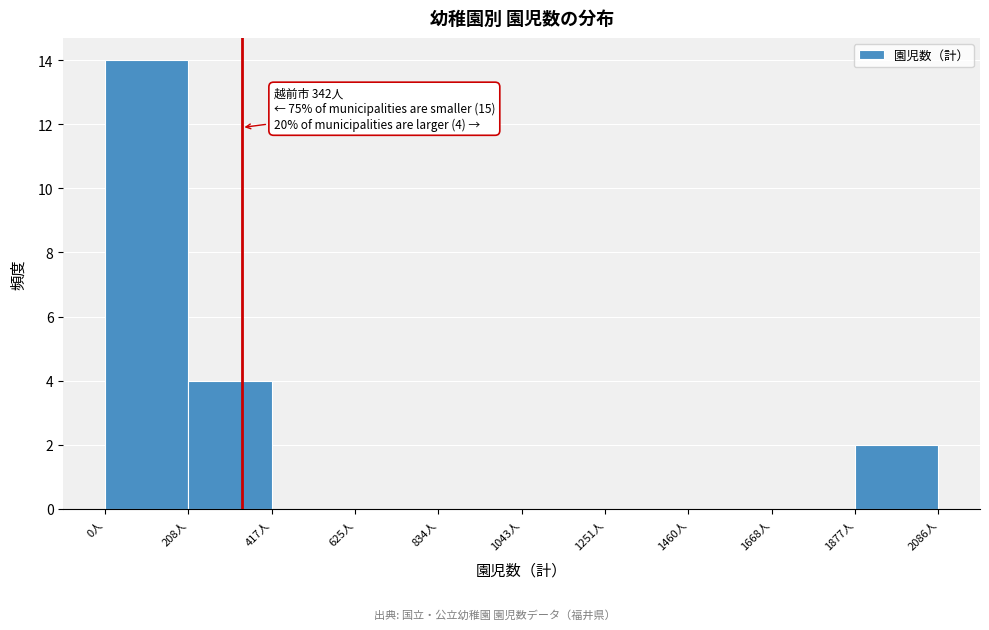

Over which range of the x-axis is the bar tallest?

0 to 200